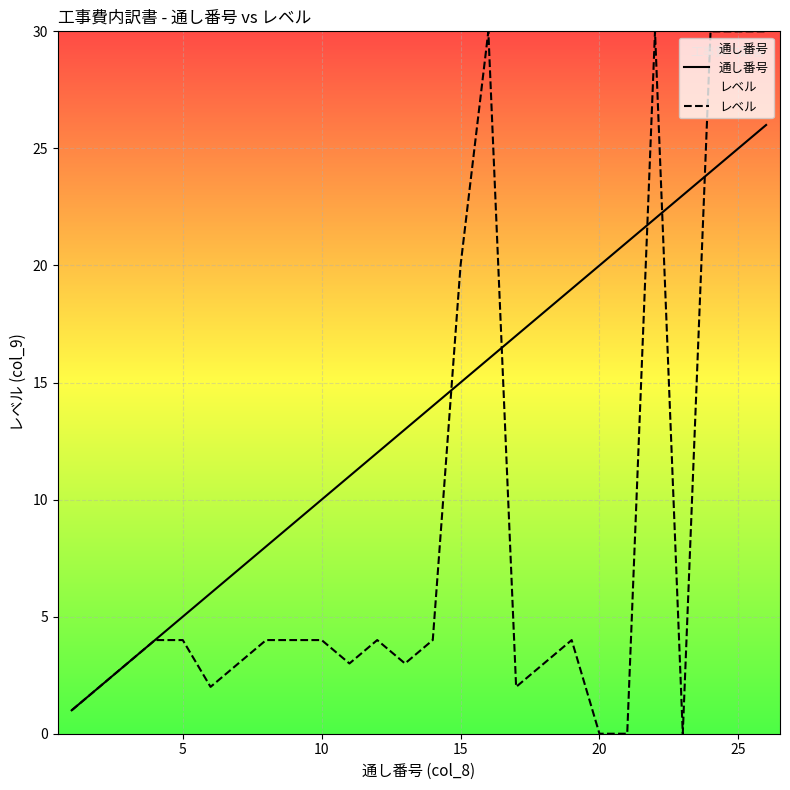

How many values in レベル are above zero?

23